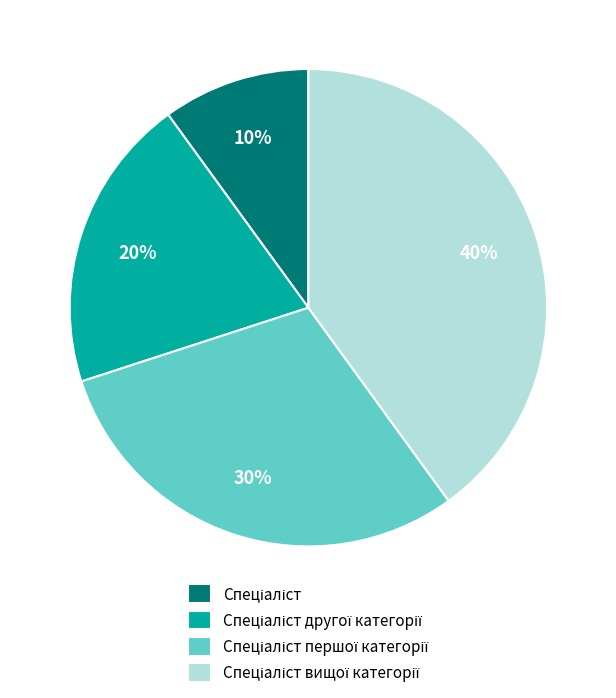

Is there any slice that represents more than half of the pie?

No